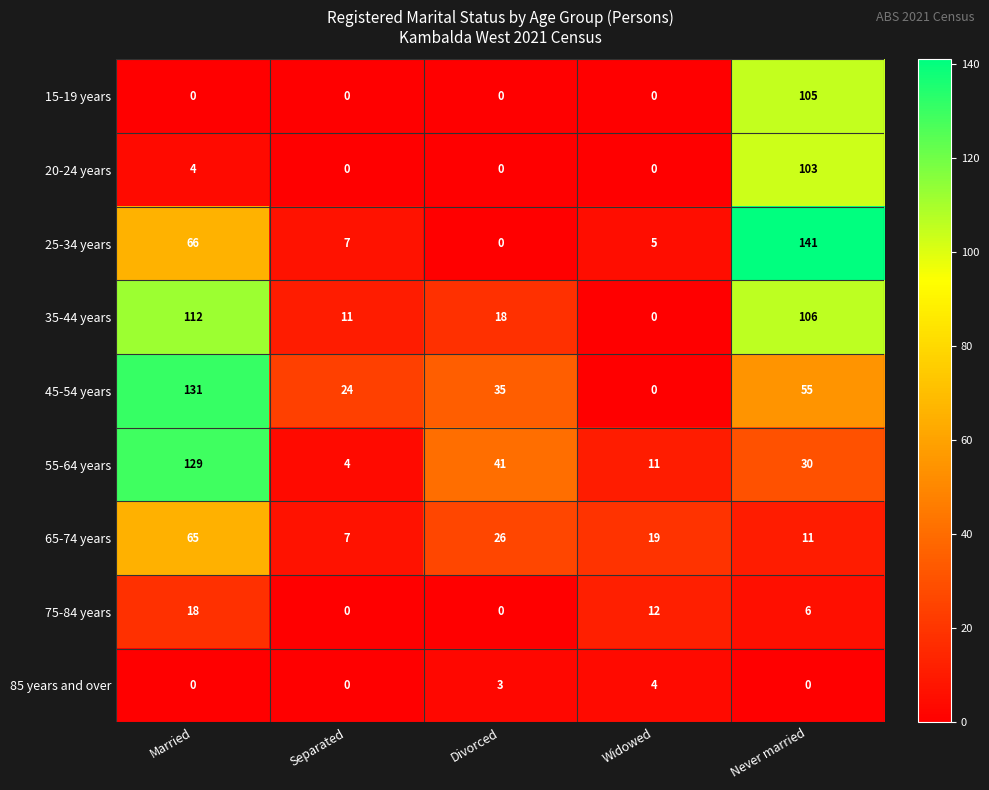

Where does the 25-34 years series first go above 7?

Married